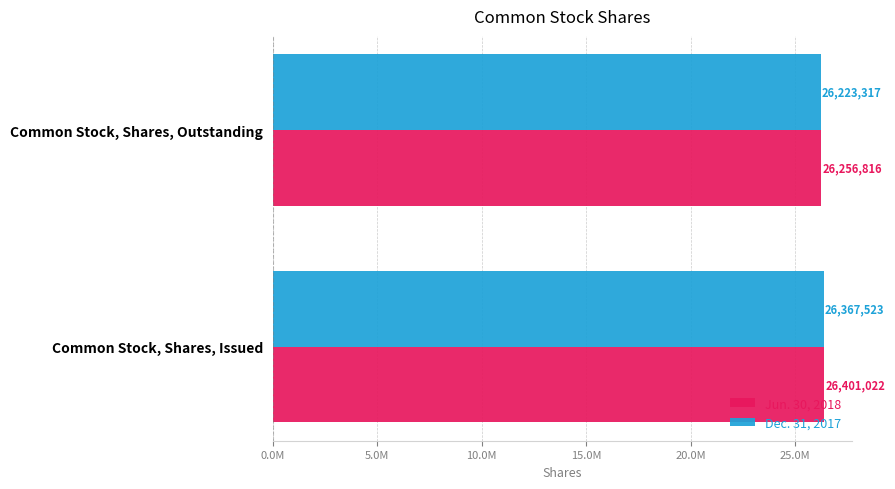

List the labels in order of Dec. 31, 2017 value, smallest first.

Common Stock, Shares, Outstanding, Common Stock, Shares, Issued